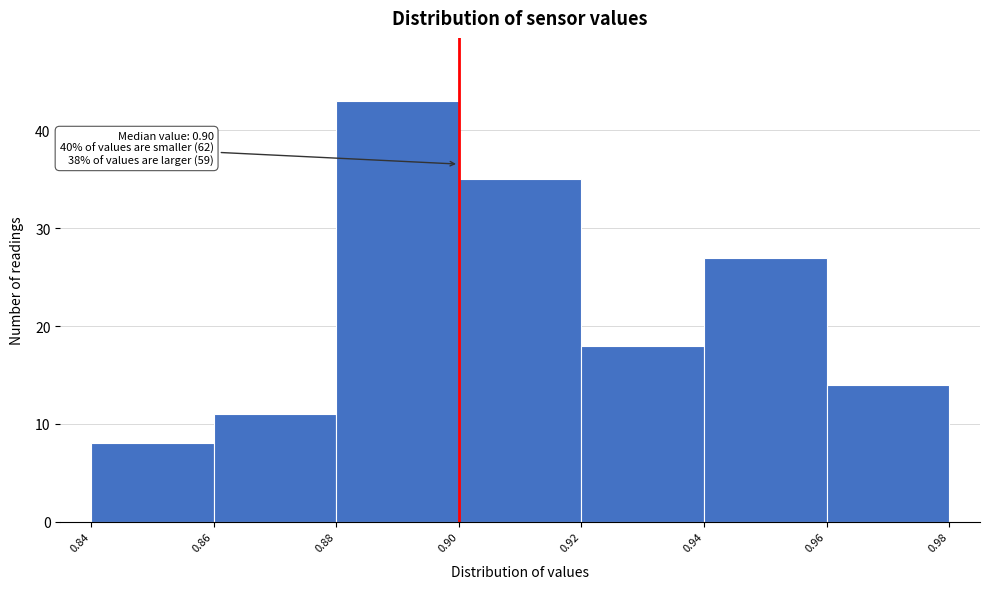

Over which range of the x-axis is the bar tallest?

0.88 to 0.90